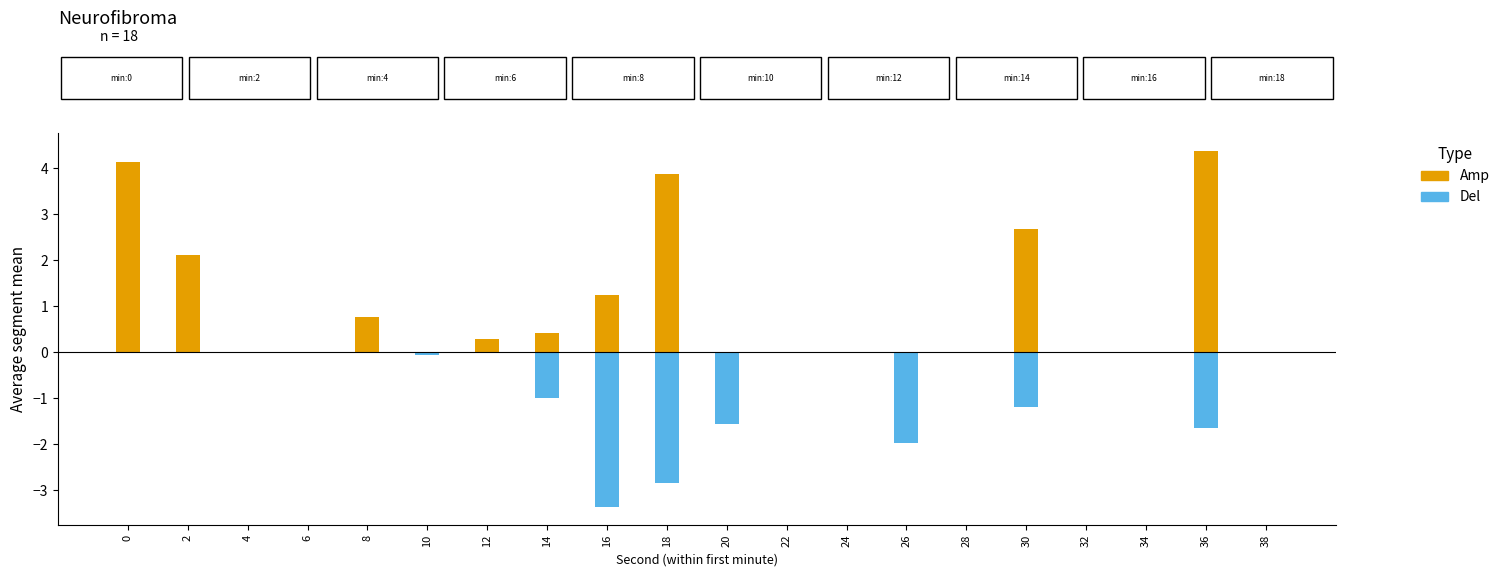

What are all the series names shown in the legend?

Amp, Del